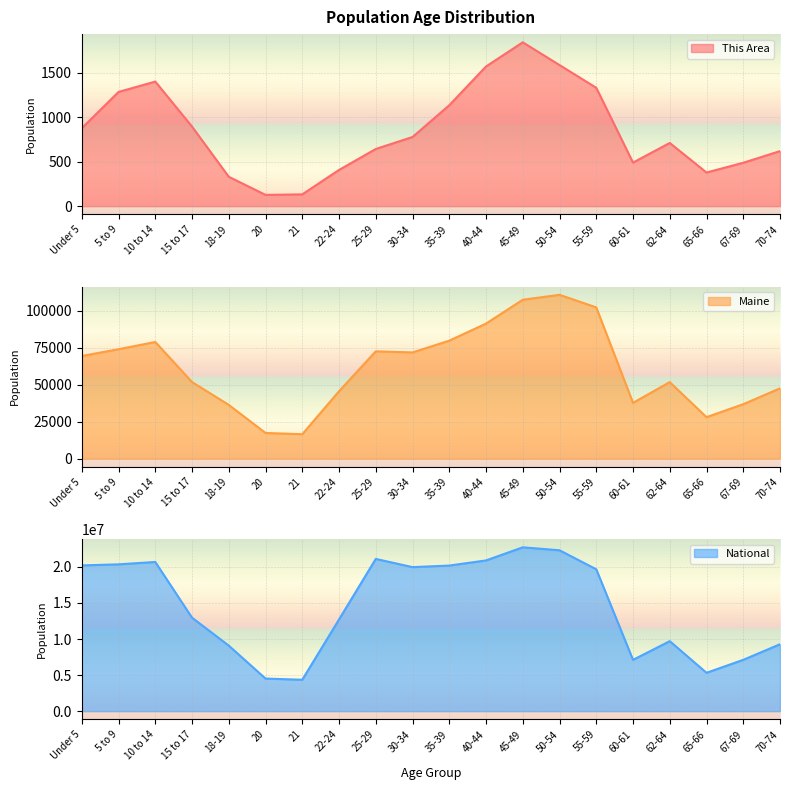

What is the label of the 14th point from the left?

50-54